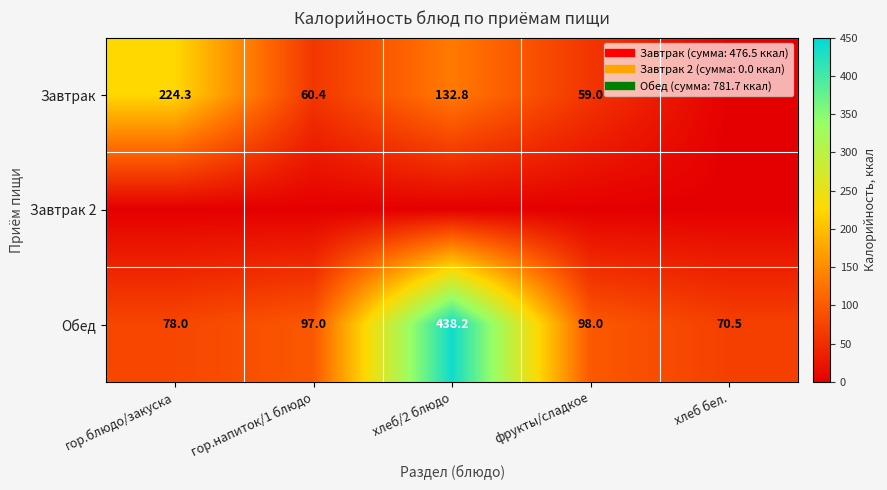

True or false: Завтрак 2 has a value of 0.0 at гор.напиток/1 блюдо.

True